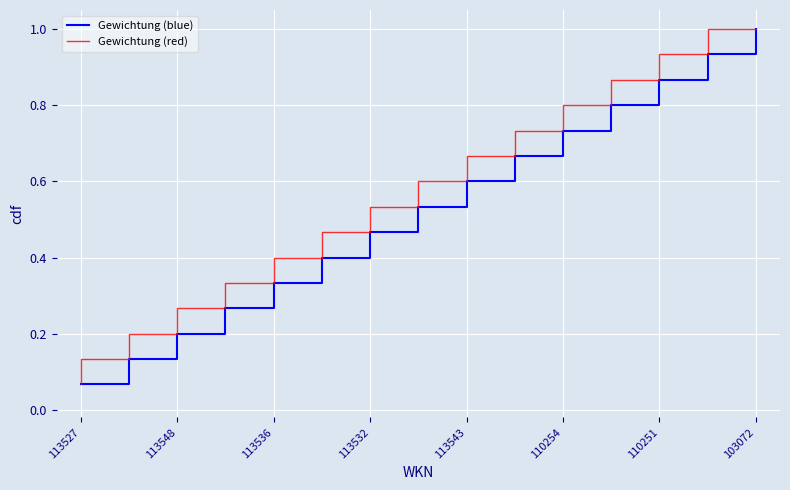

Is this an area chart (filled region under the line)?

No